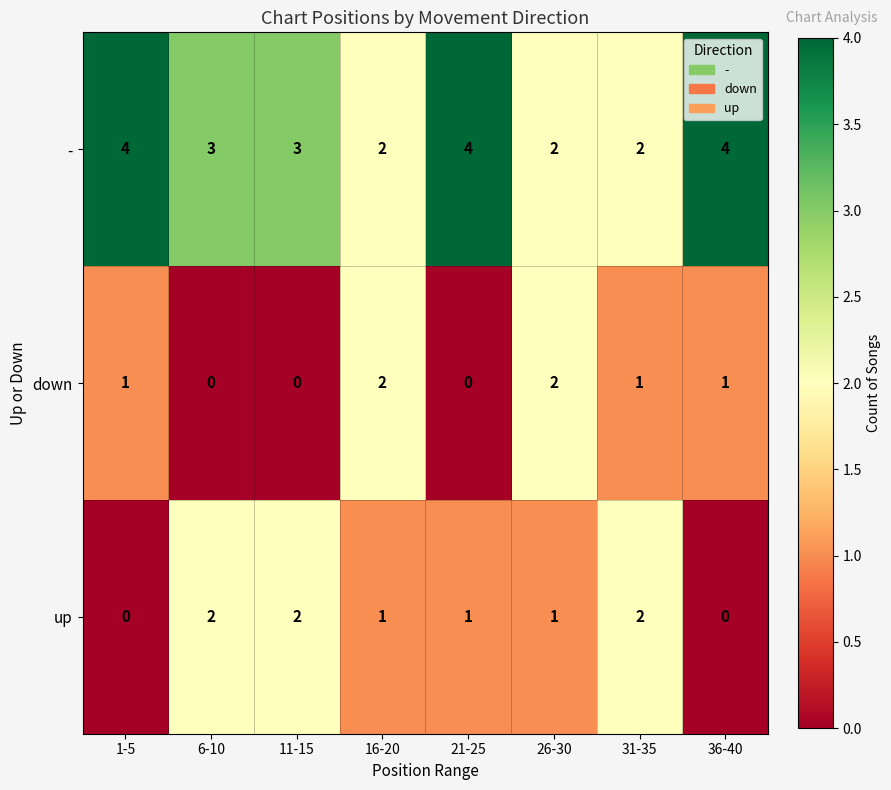

Between 11-15 and 36-40, which series saw the biggest shift?

up